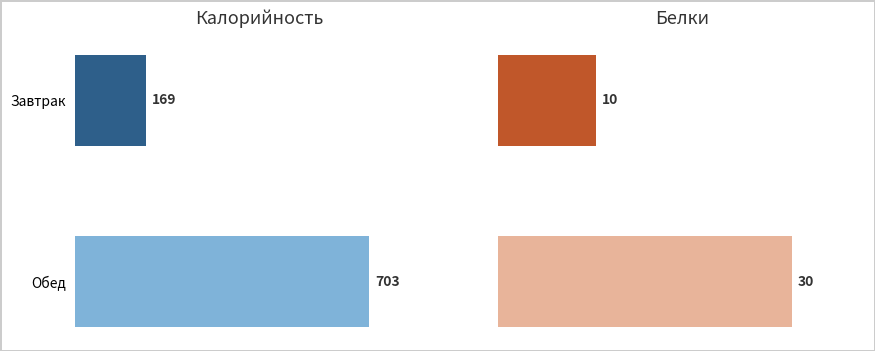

Which series changed the most between Завтрак and Обед?

Калорийность